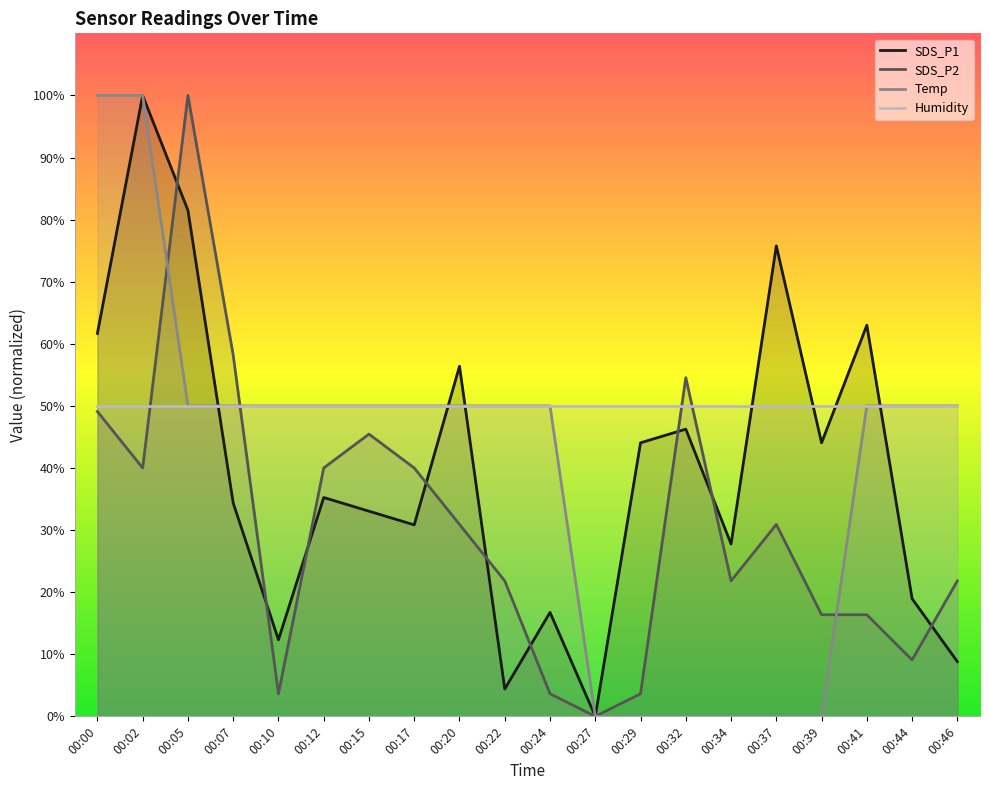

What are all the series names shown in the legend?

SDS_P1, SDS_P2, Temp, Humidity